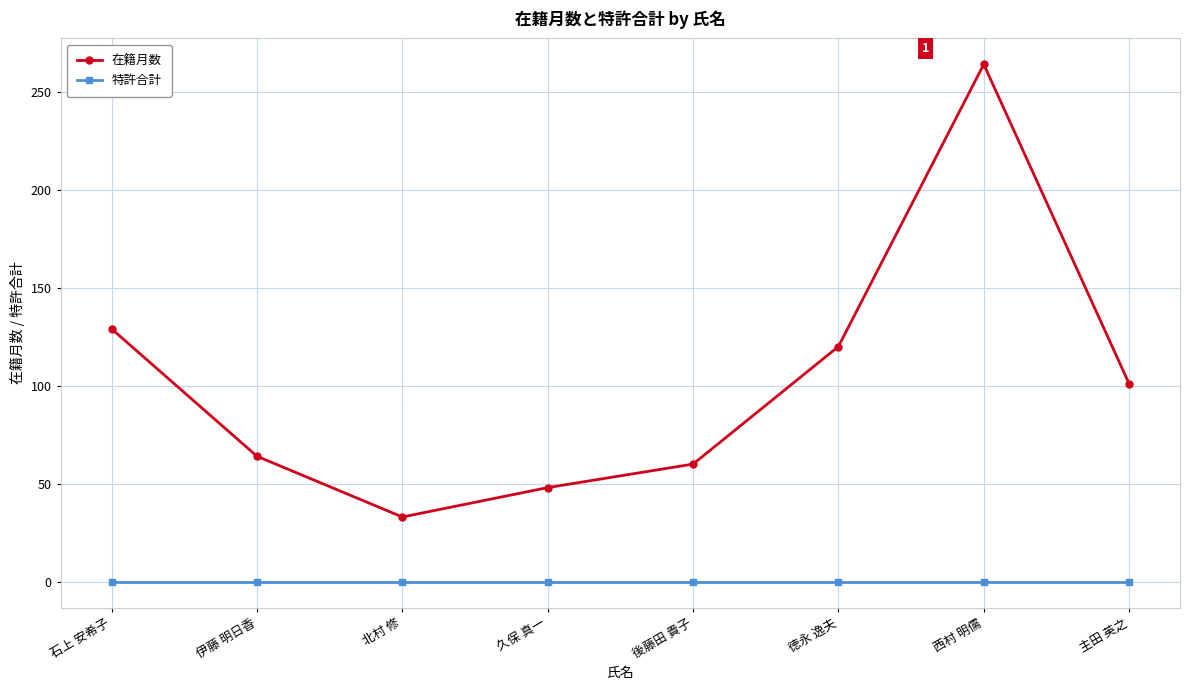

Rank the series by their maximum value, from lowest to highest.

特許合計, 在籍月数